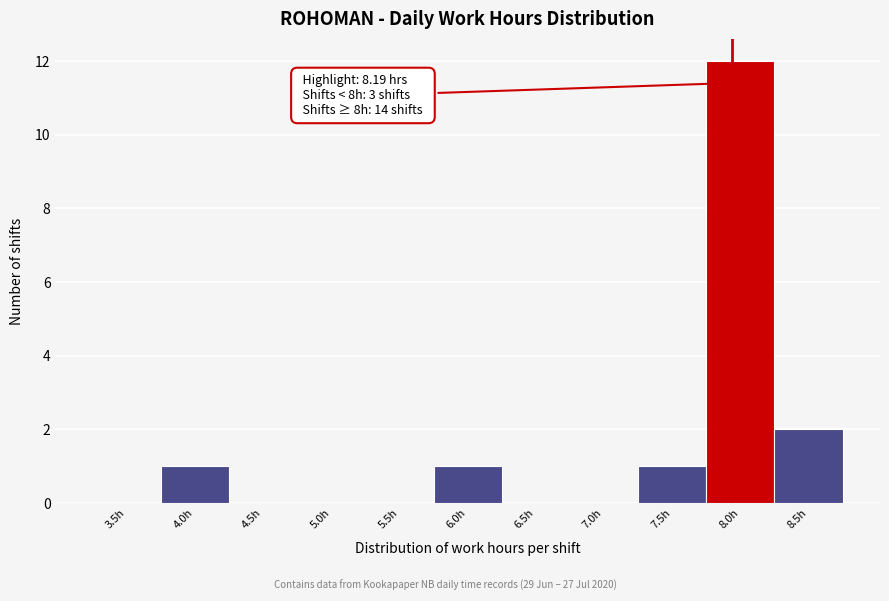

Reading left to right, extract all data points from this chart.

3.5h=0	4.0h=1	4.5h=0	5.0h=0	5.5h=0	6.0h=1	6.5h=0	7.0h=0	7.5h=1	8.0h=12	8.5h=2